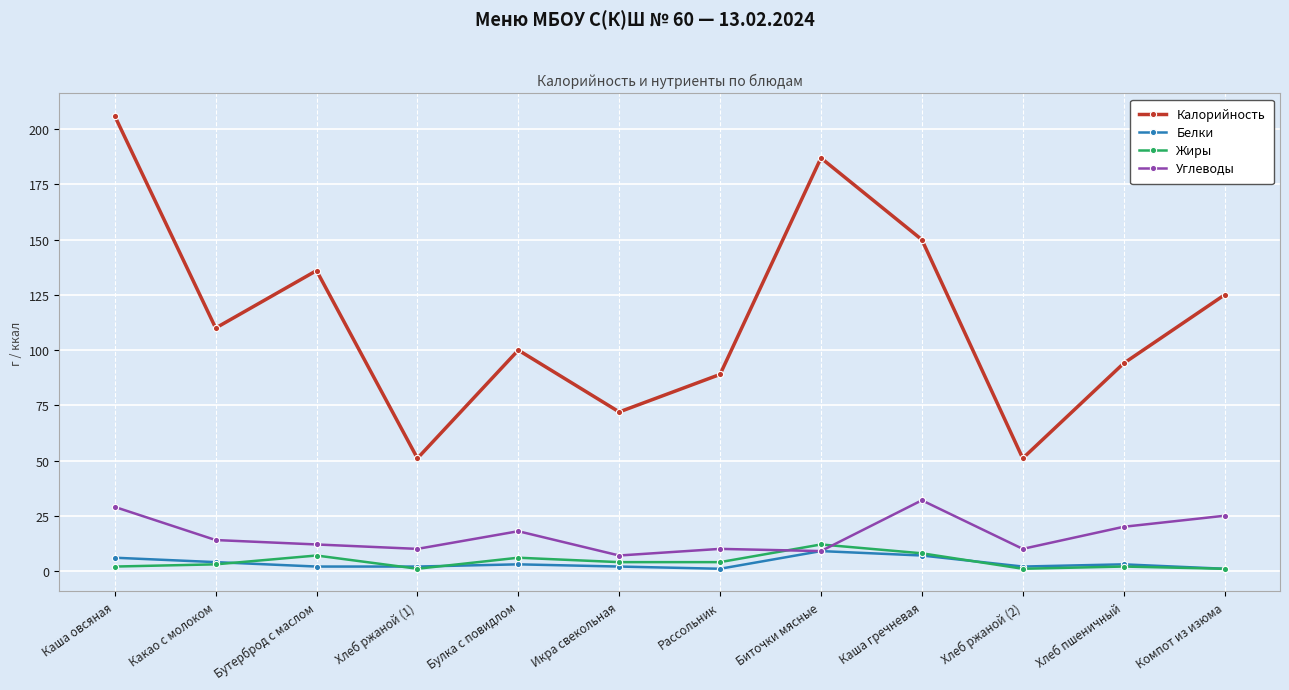

Which series has the largest total across all categories?

Калорийность